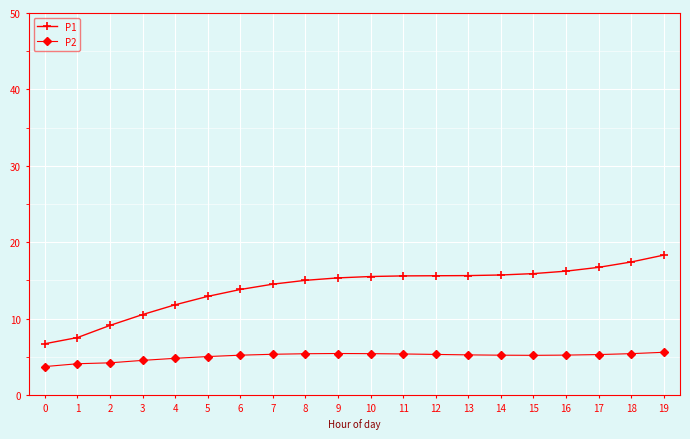

What value does the P1 series have at 15?

15.9